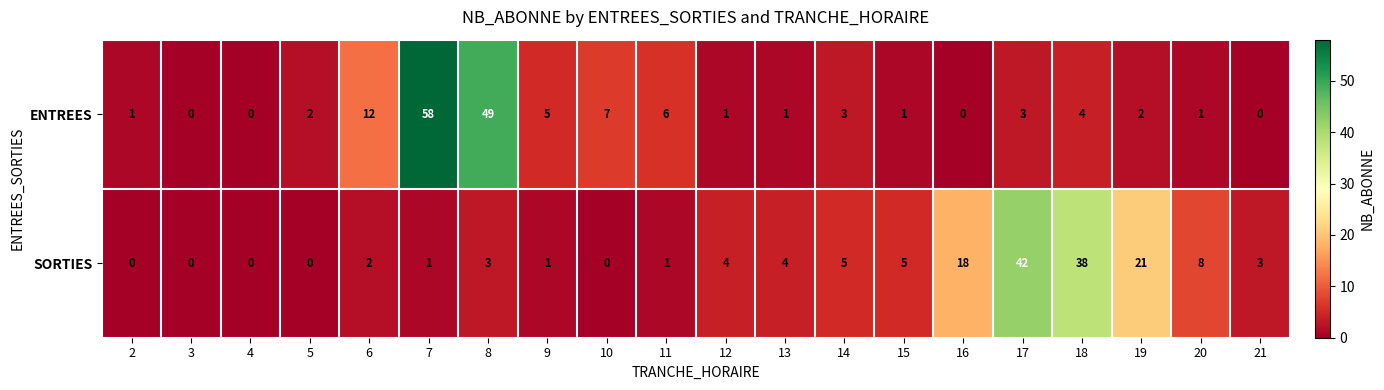

What is the maximum value shown in the chart?

58